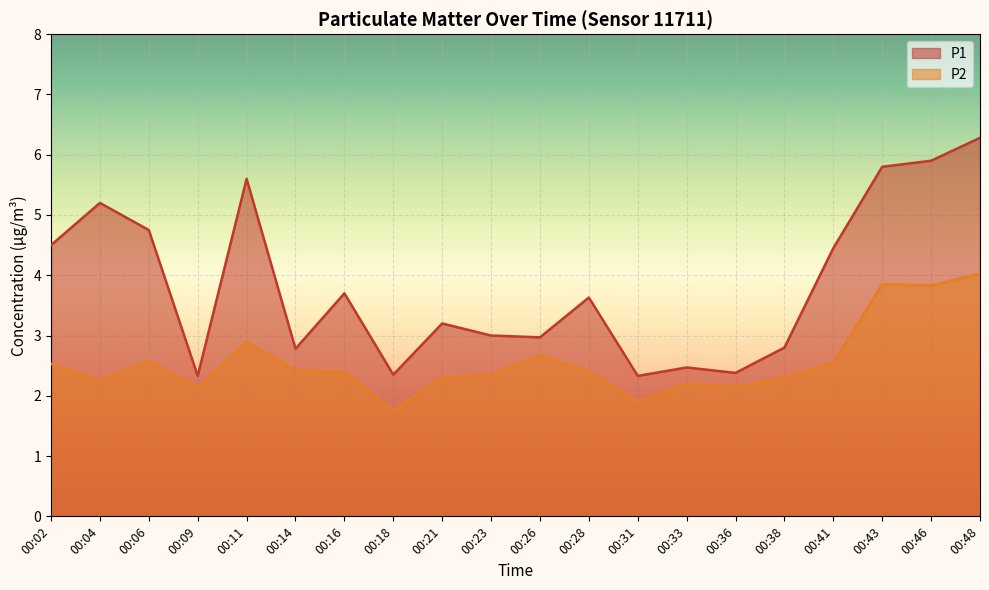

Where is the first local maximum for P1?

00:04